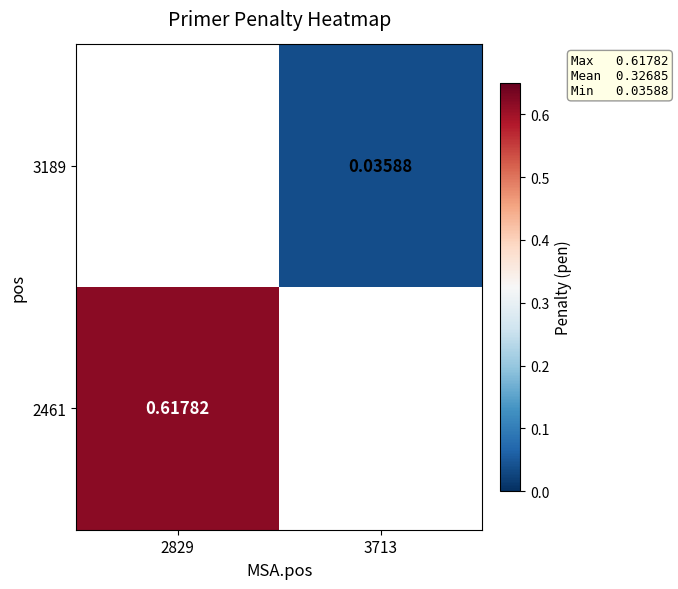

Which category has the highest value in the 2461 series?

2829